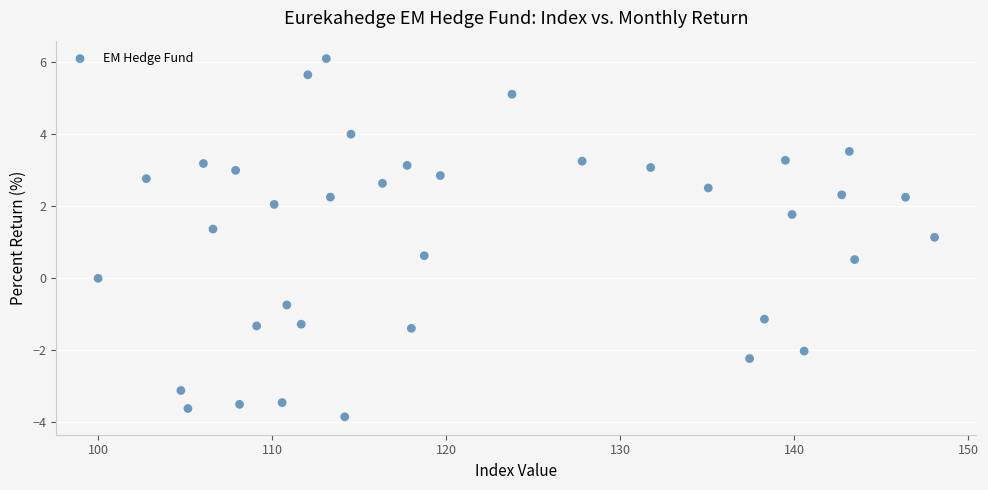

What Y value in the scatter plot is closest to 1?

1.1